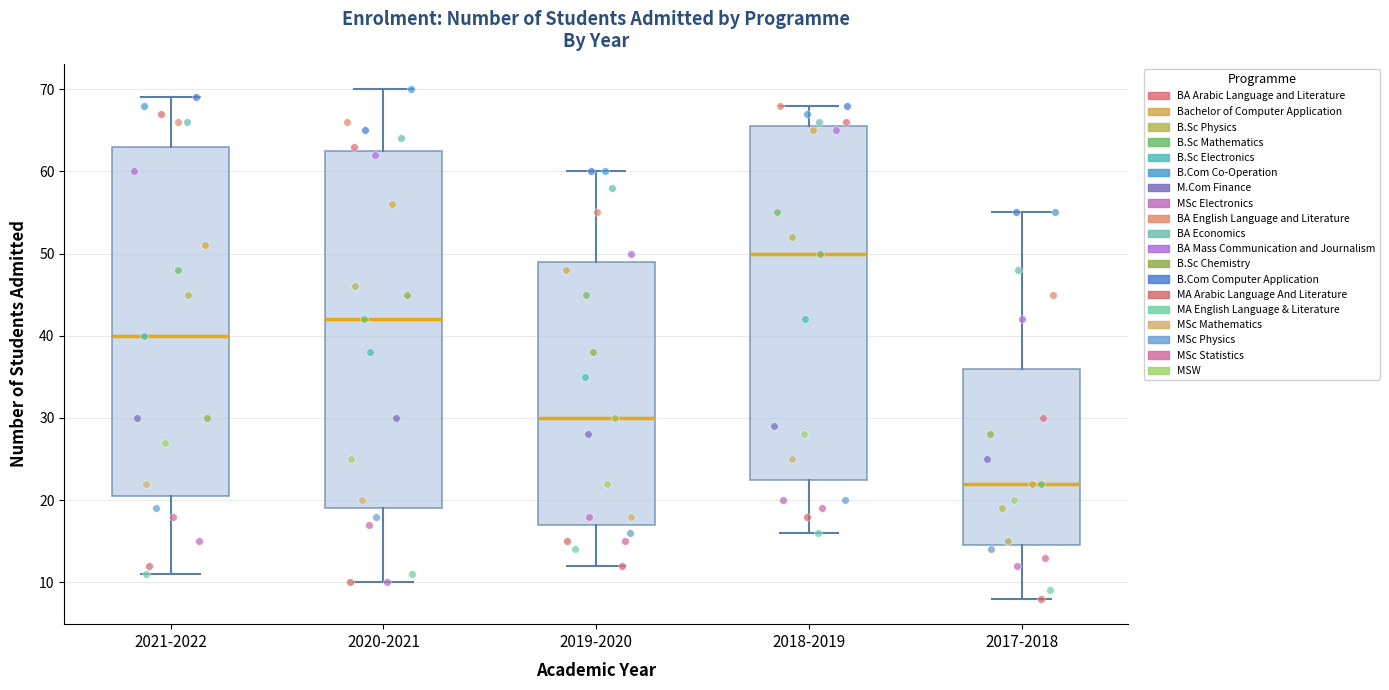

Reading left to right, read every box against the y-axis: the position of its median line, the range the box covers, and the ends of its whiskers. The values are not printed on the chart, so give them approximately, as read against the axis.

2021-2022: median 40, box 21 to 63, whiskers 11 to 69
2020-2021: median 42, box 19 to 63, whiskers 10 to 70
2019-2020: median 30, box 17 to 49, whiskers 12 to 60
2018-2019: median 50, box 23 to 66, whiskers 16 to 68
2017-2018: median 22, box 15 to 36, whiskers 8 to 55